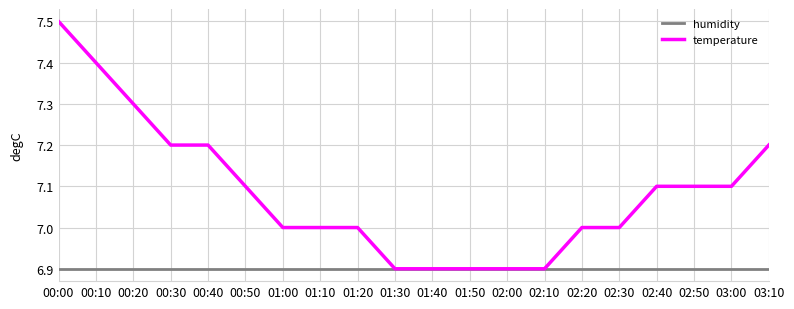

Which category has the highest value in the temperature series?

00:00